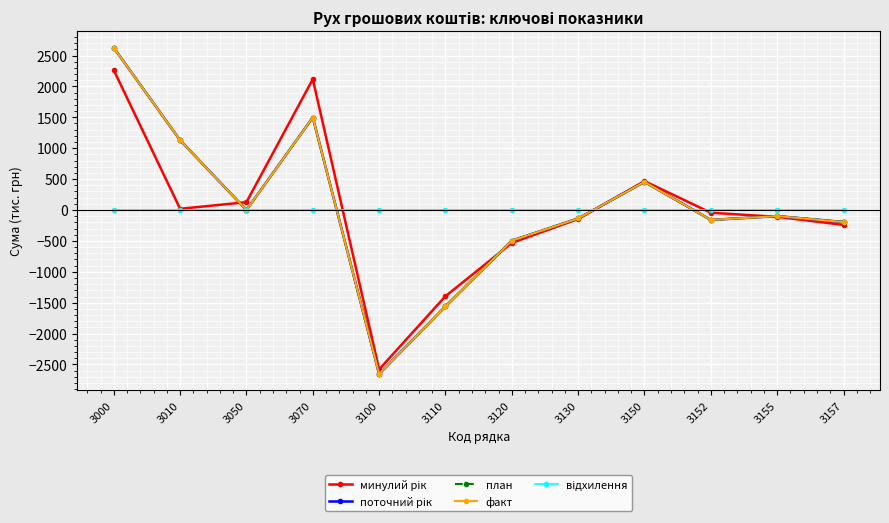

Where do факт and відхилення first cross each other?

3070 and 3100